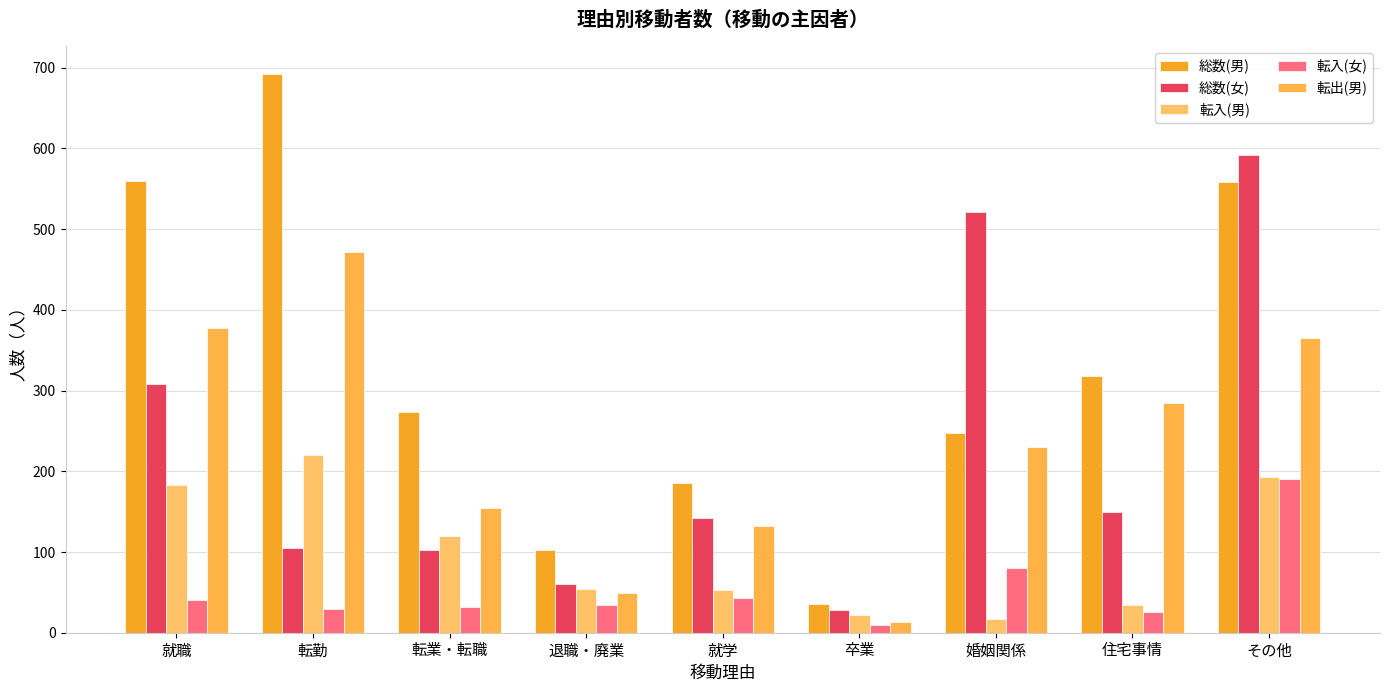

What is the label of the 6th bar from the right?

退職・廃業